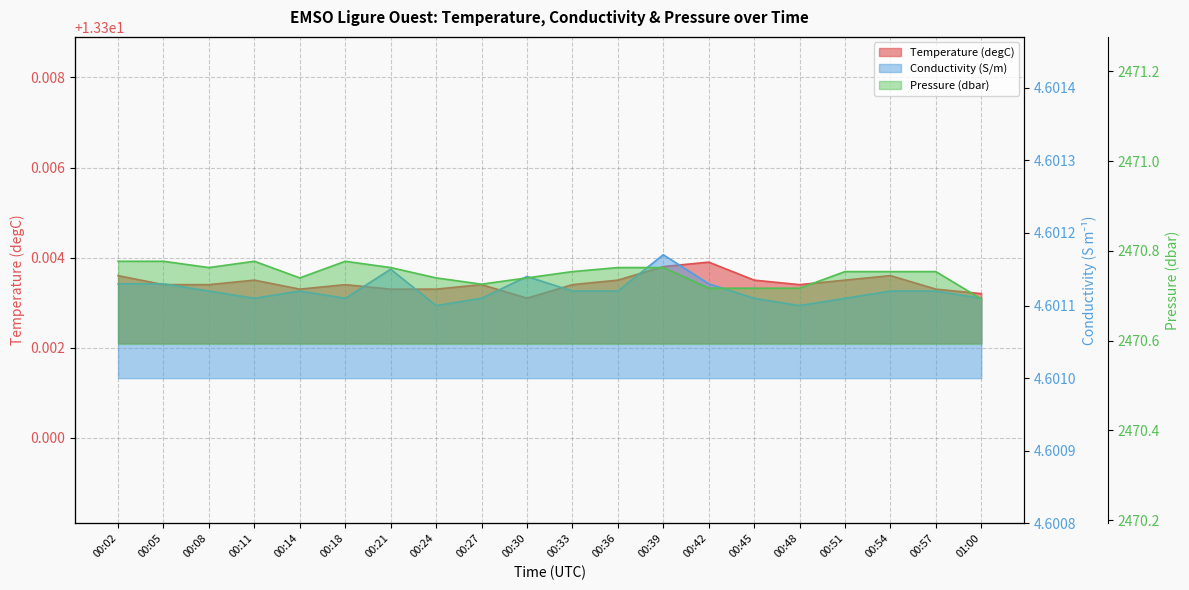

The Pressure (dbar) series shows 2470.8 at 00:18. True or false?

True